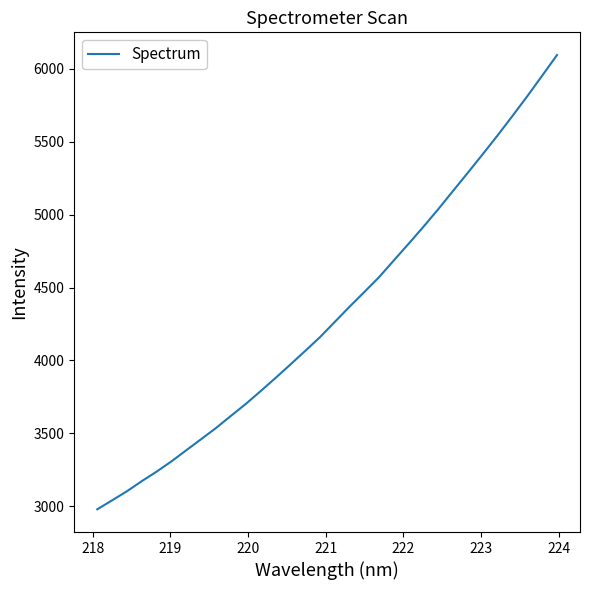

True or false: there are more than 1 points higher than both neighbors.

False